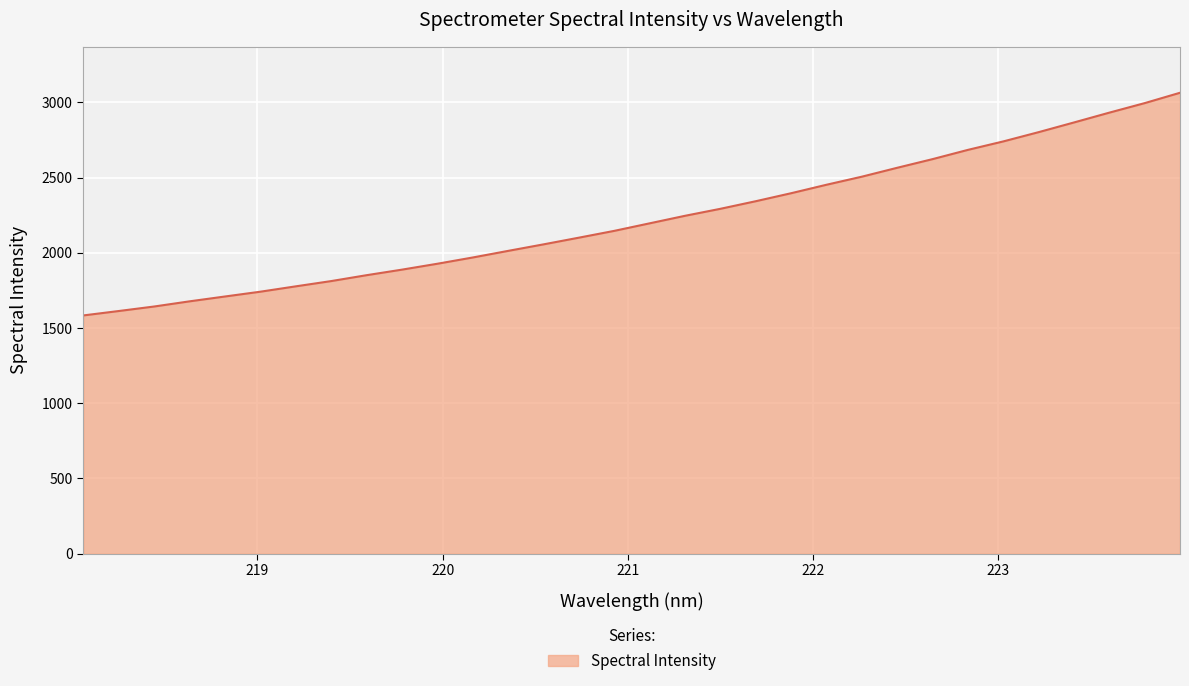

Count the number of data series in this chart.

1